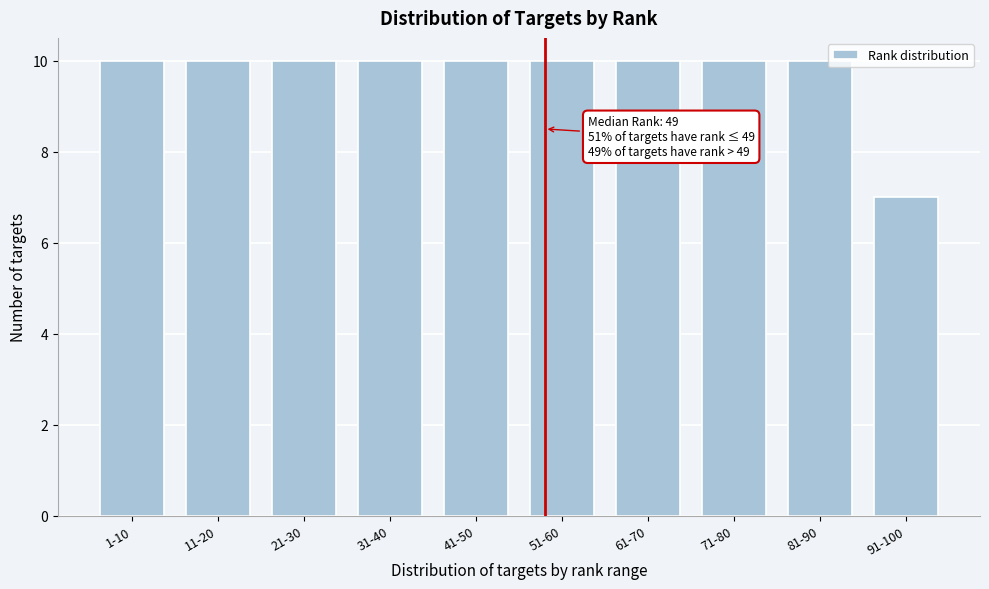

Reading right to left, extract all data points from this chart.

7	10	10	10	10	10	10	10	10	10